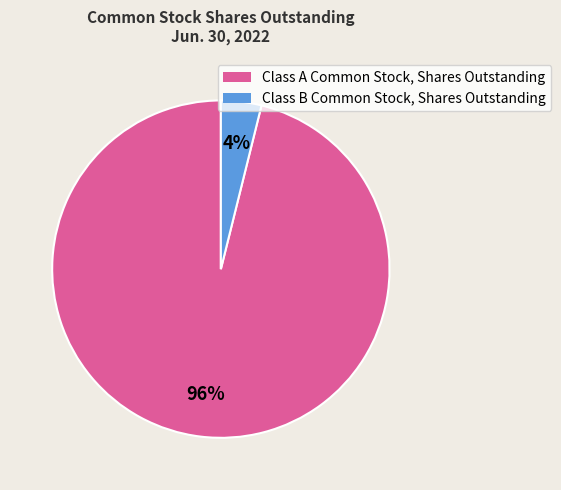

How many slices are in this pie chart?

2